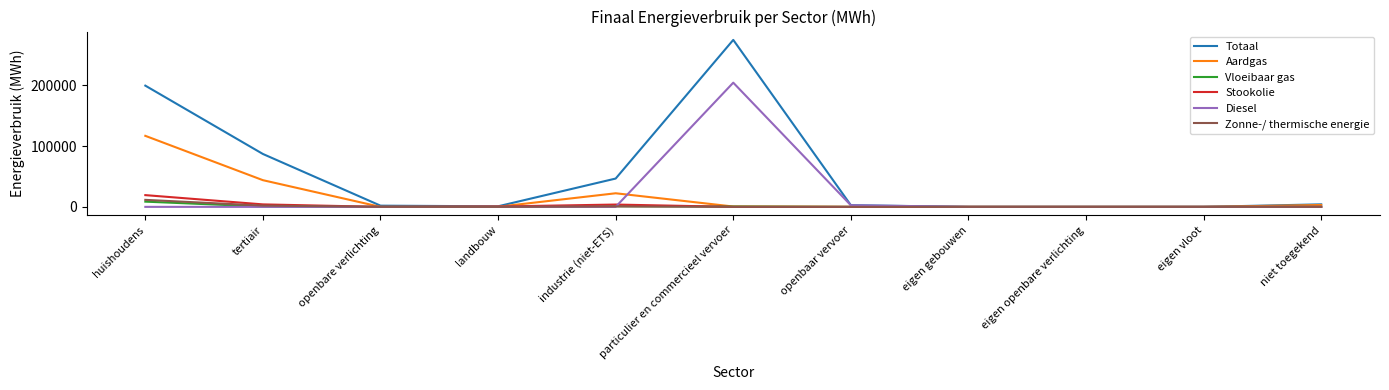

The value of Diesel at eigen gebouwen is -111158.0. True or false?

False